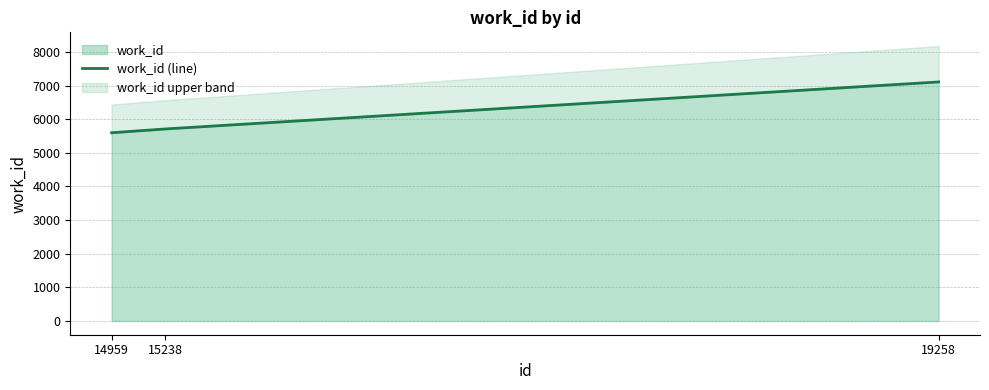

What is the value of the 1st point from the left?

5597